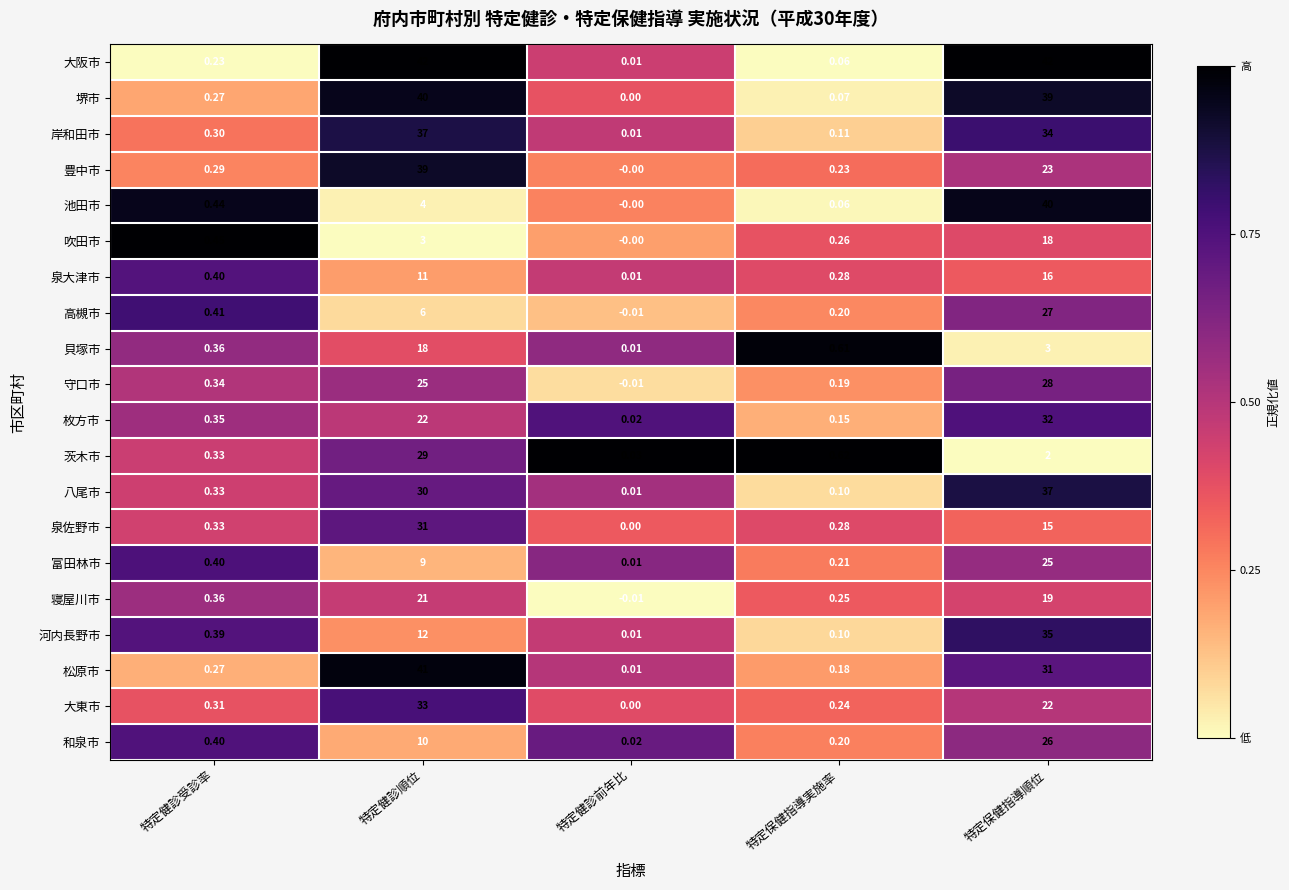

Which series has the largest total across all categories?

大阪市